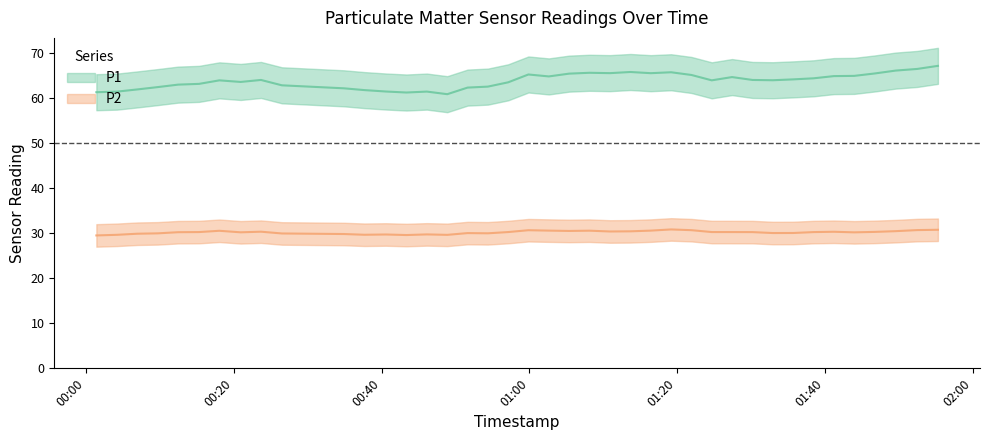

Between 11 and 23, which is larger?

23